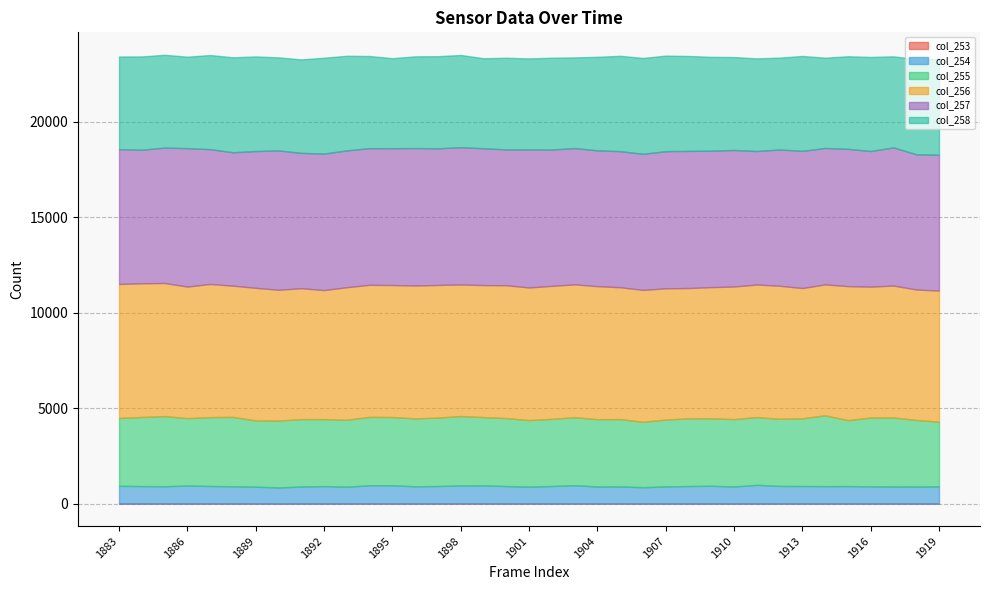

In col_254, how many points are lower than both neighbors (excluding endpoints)?

9